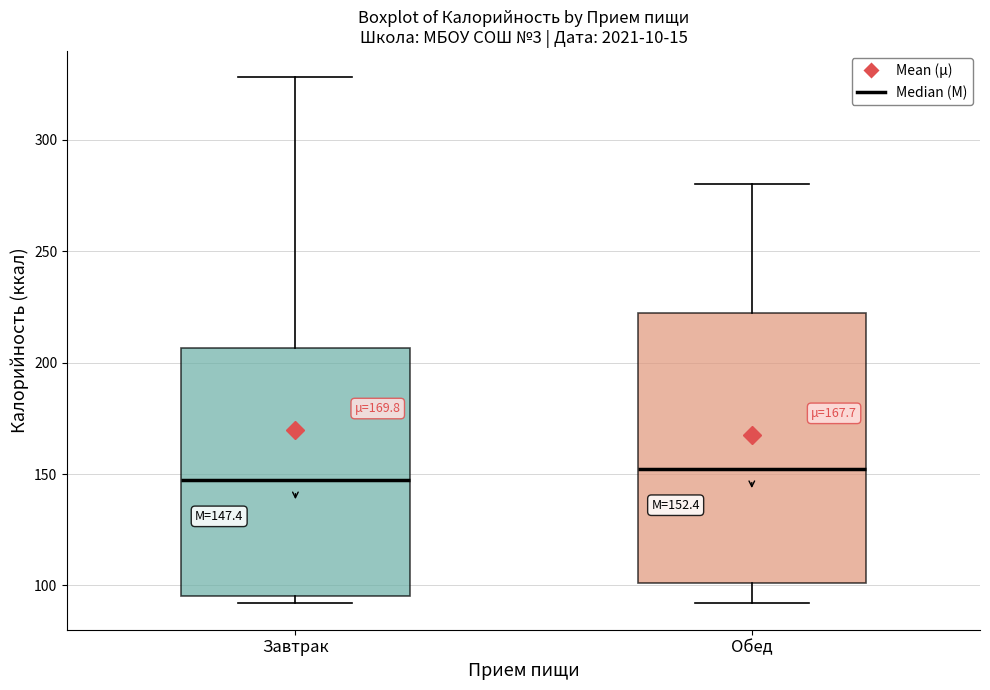

Comparing the boxes themselves (not the whiskers), which one is the tallest?

Обед